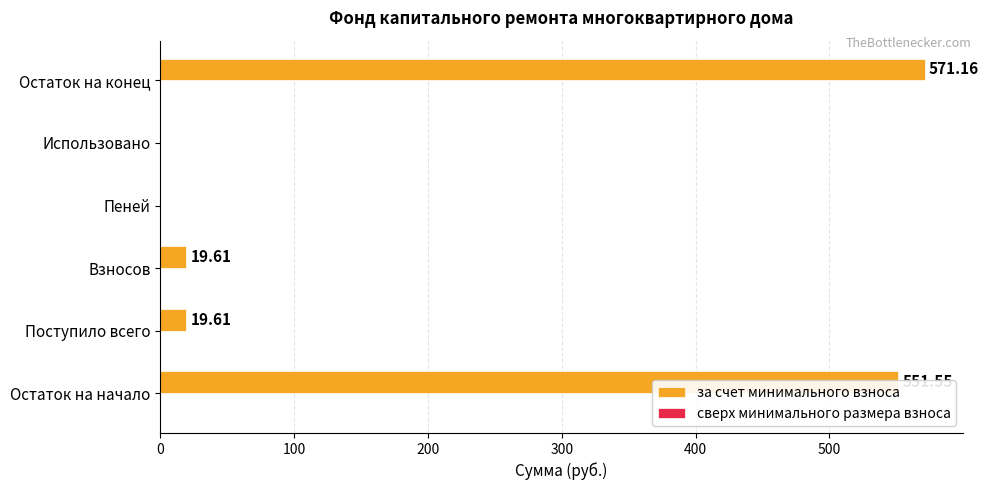

What is the sum of all values?

1161.9